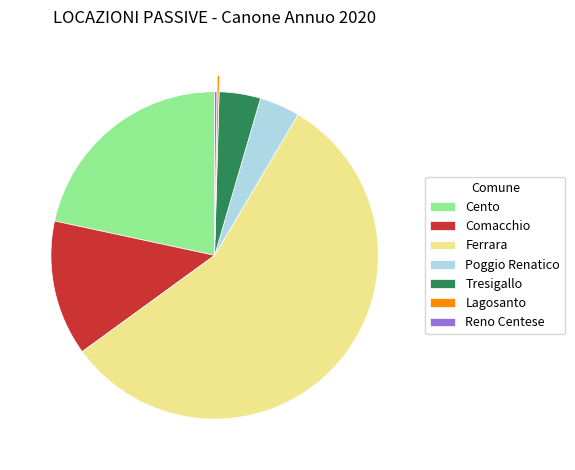

True or false: Ferrara accounts for 56% of the total.

True